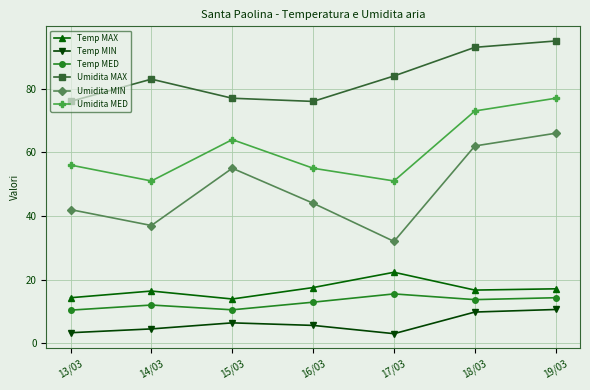

What is the total value across all series at 17/03?

207.8